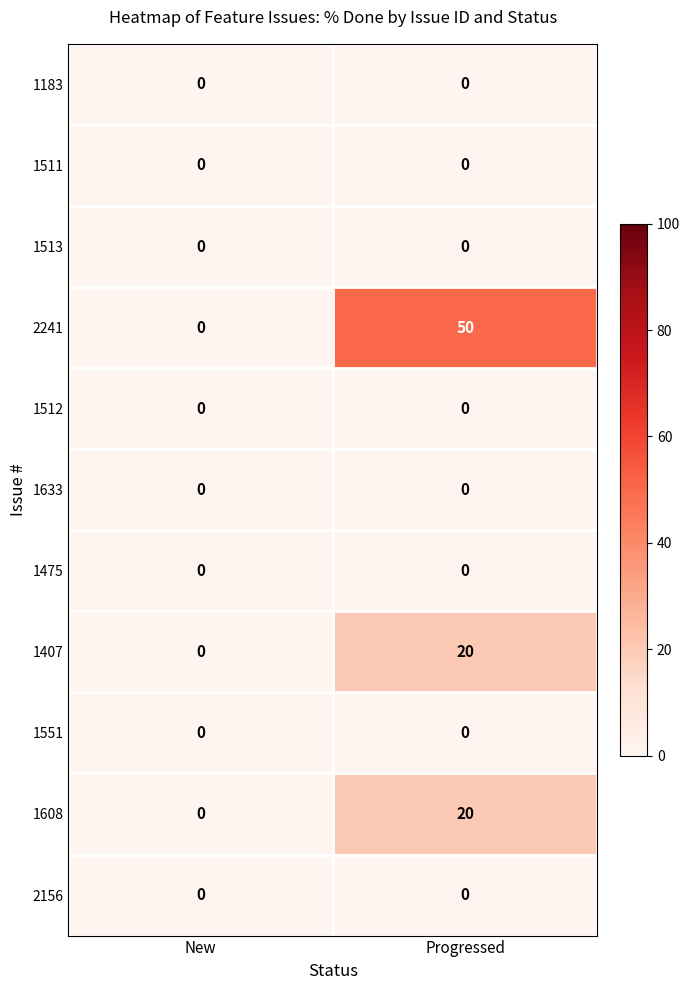

Which series has the widest spread of values?

2241